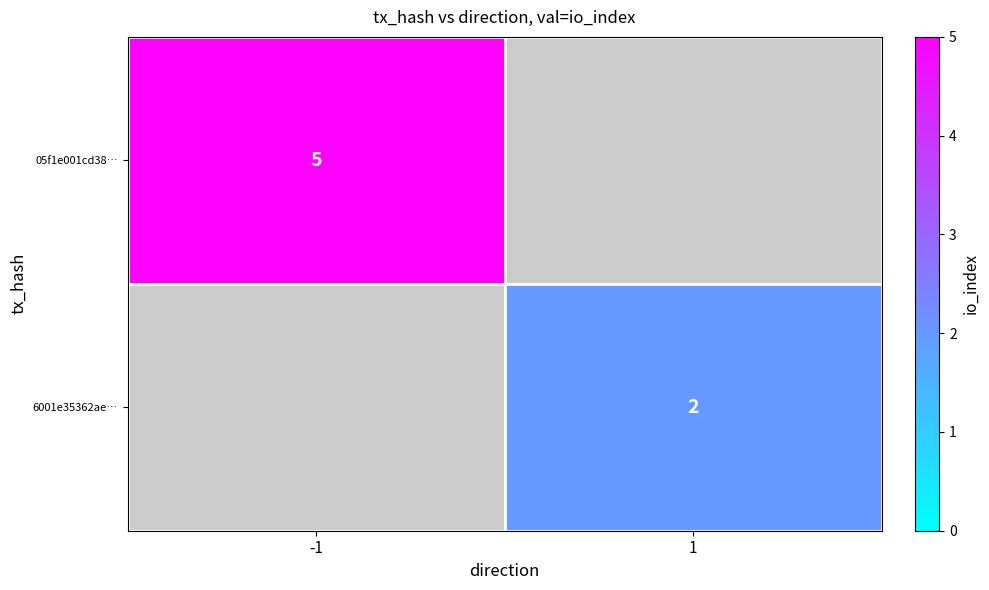

How many positive values does the 05f1e001cd38… series have?

1